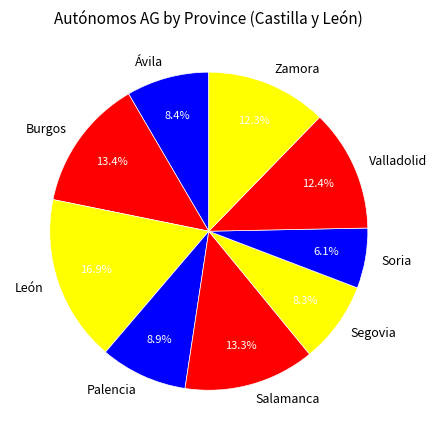

To the nearest percent, what is the difference between the Ávila and Salamanca slice percentages?

5%